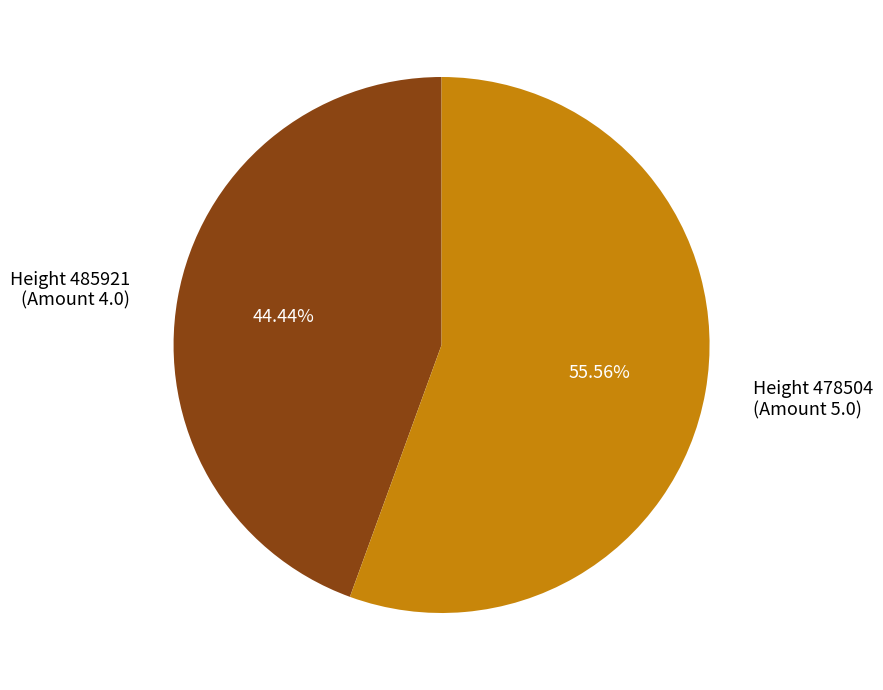

Approximately how many times larger is the value at Height 485921 (Amount 4.0) compared to Height 478504 (Amount 5.0)?

0.8